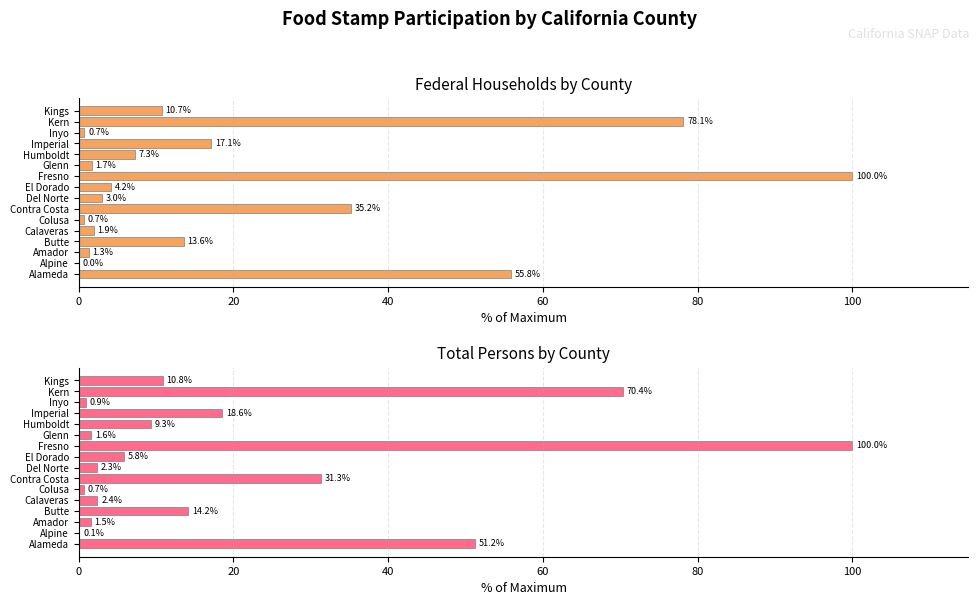

List the series in order of their overall mean, lowest first.

Total Persons, Federal Households